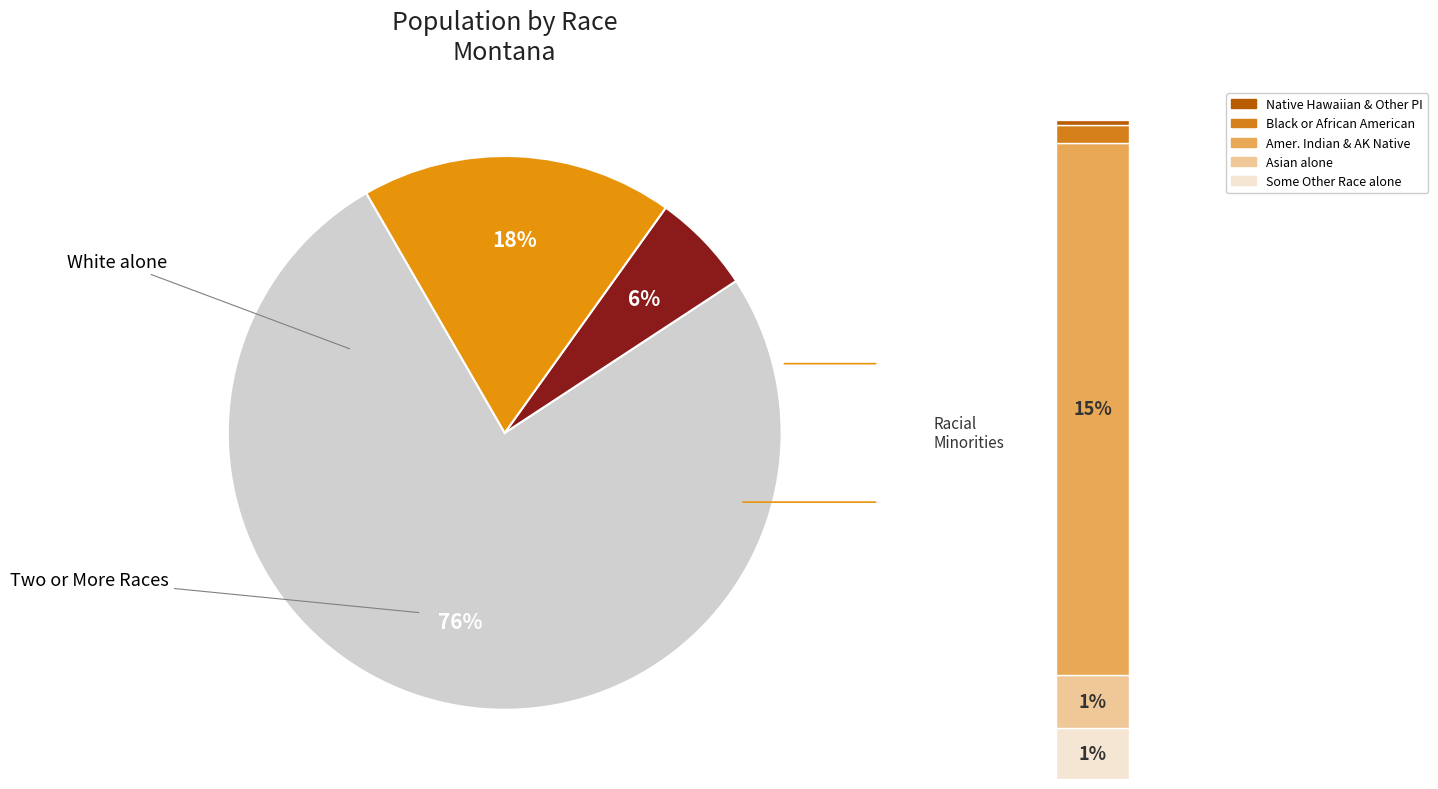

Is there a majority slice in this chart?

Yes